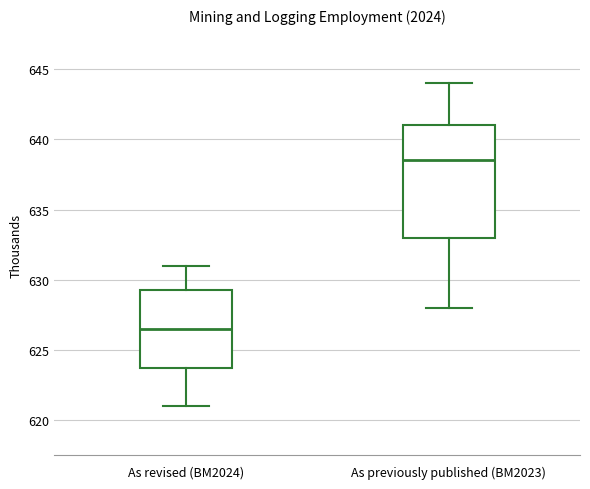

Which box is the tallest, from its lower edge to its upper edge?

As previously published (BM2023)